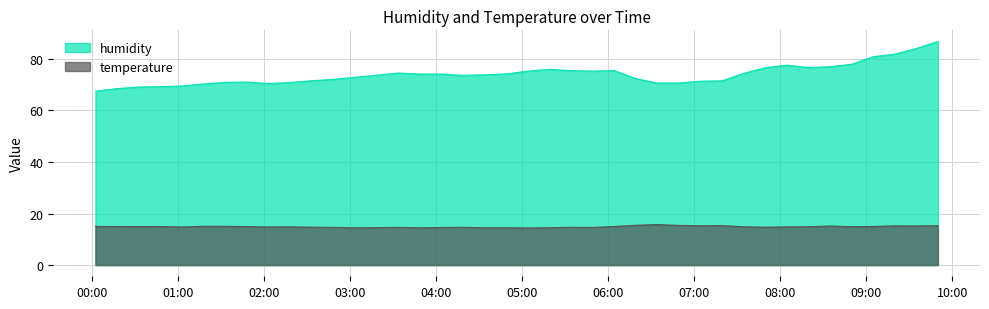

Where is the first local maximum for humidity?

2022-07-10T01:47:50